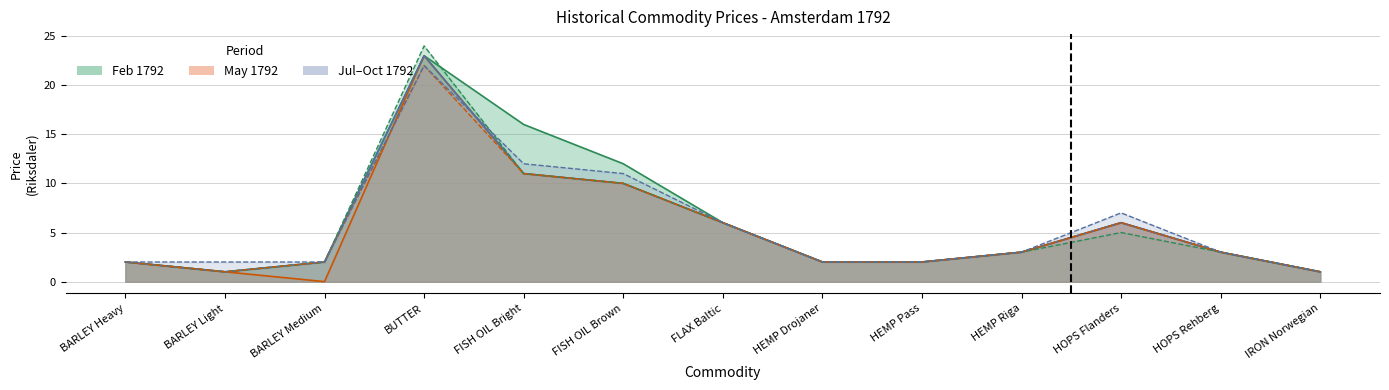

What is the label of the 1st point from the right?

IRON Norwegian